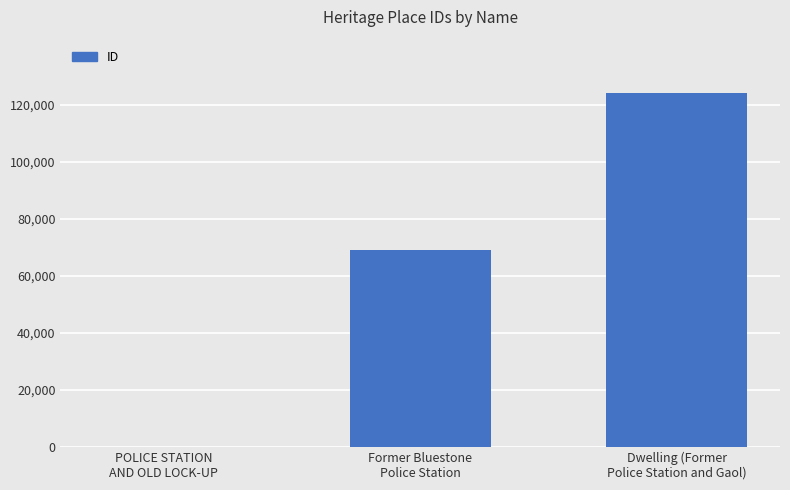

Reading right to left, list all the values displayed in this chart.

124294	69045	48